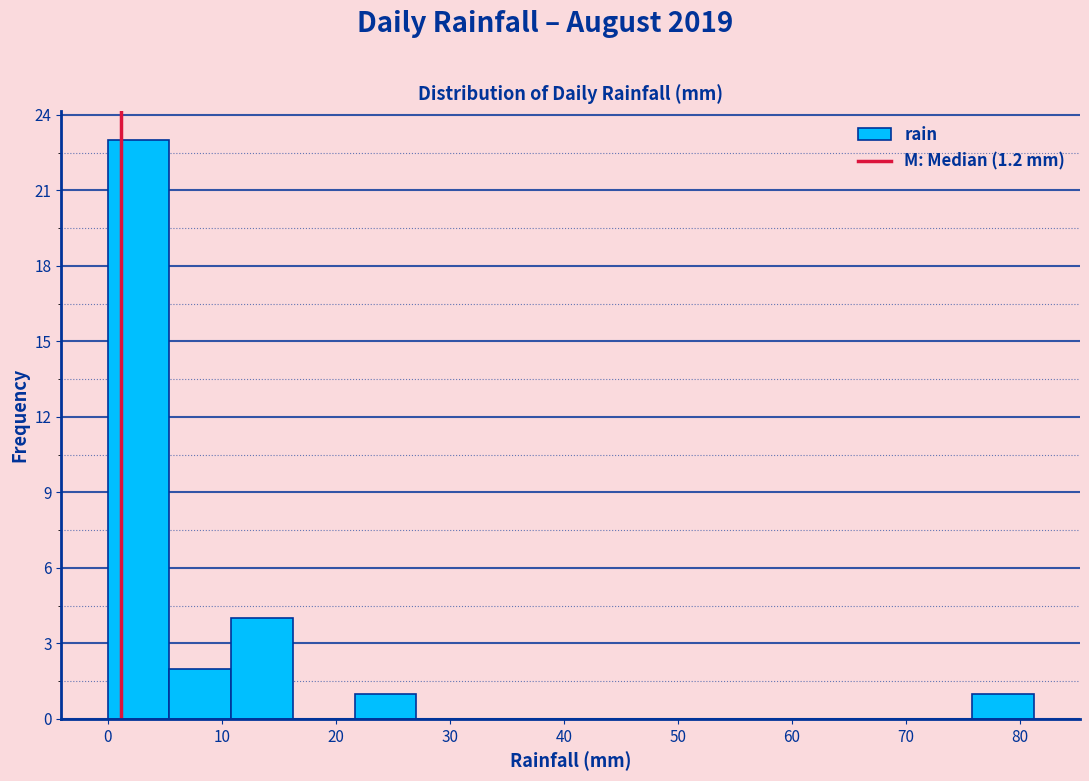

Reading left to right, transcribe this chart: for each bar, give the range it covers on the x-axis and its height. Neither the bar edges nor the heights are printed on the chart, so give them approximately, as read against the axes.

0 to 5: 23
5 to 11: 2
11 to 16: 4
16 to 22: 0
22 to 27: 1
27 to 32: 0
32 to 38: 0
38 to 43: 0
43 to 49: 0
49 to 54: 0
54 to 60: 0
60 to 65: 0
65 to 70: 0
70 to 76: 0
76 to 81: 1